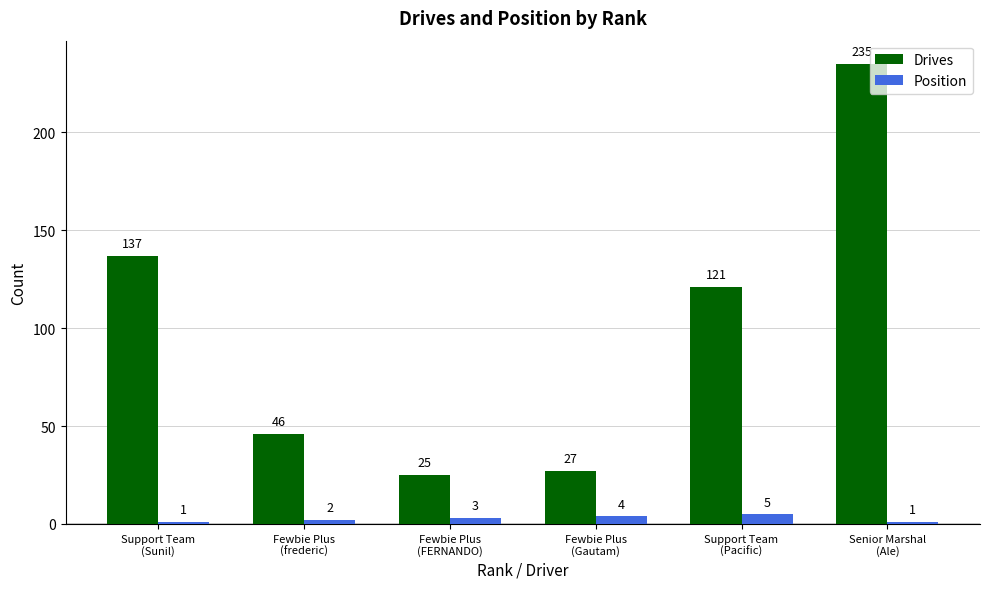

What position from the right is Senior Marshal
(Ale)?

1